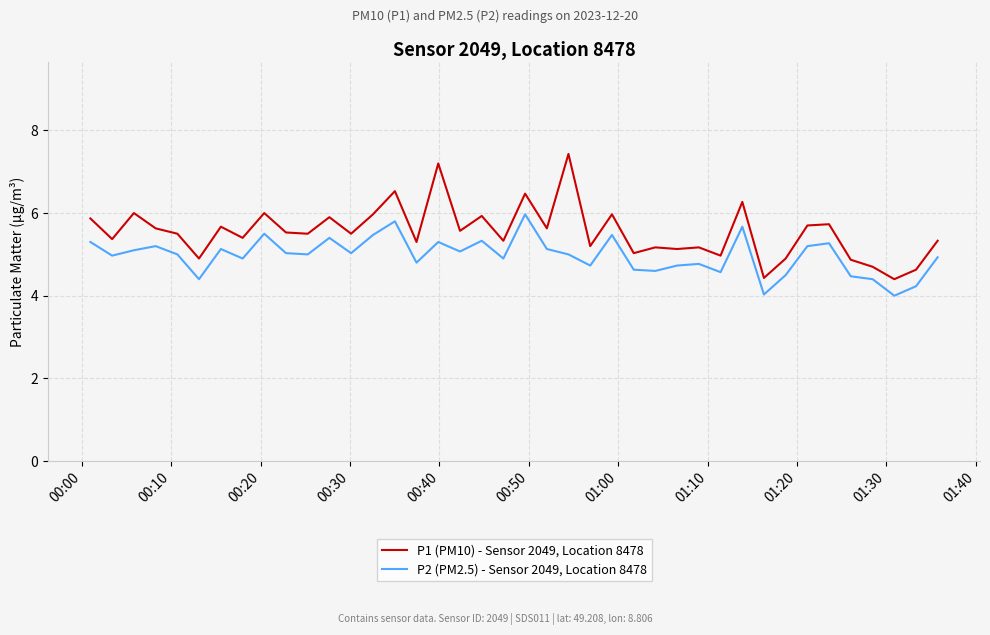

How many distinct data groups are displayed?

2